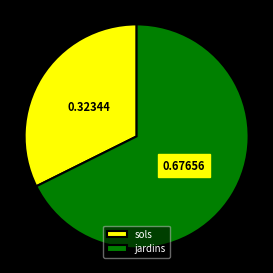

True or false: sols accounts for 21% of the total.

False